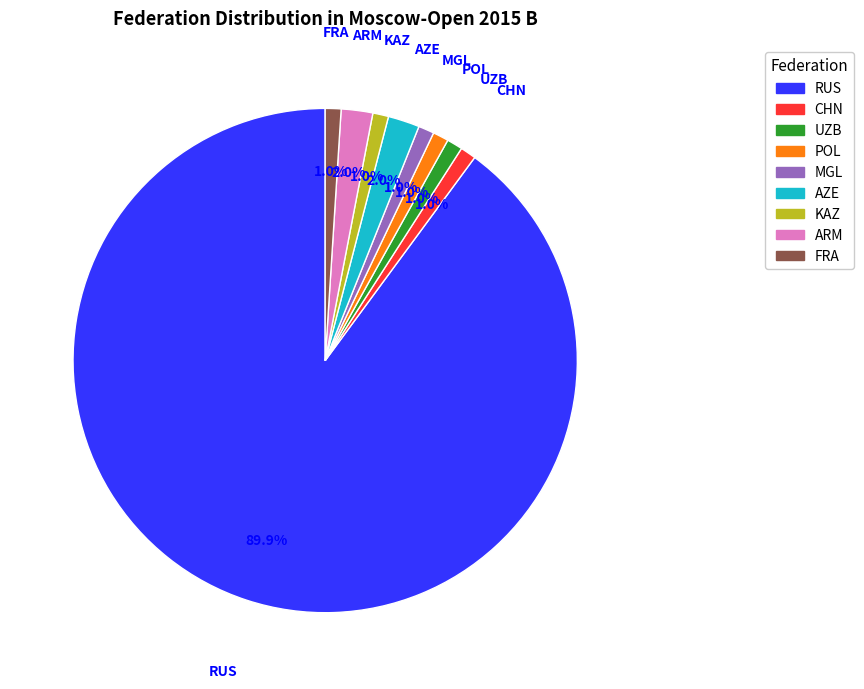

To the nearest percent, what is the average slice percentage?

11%